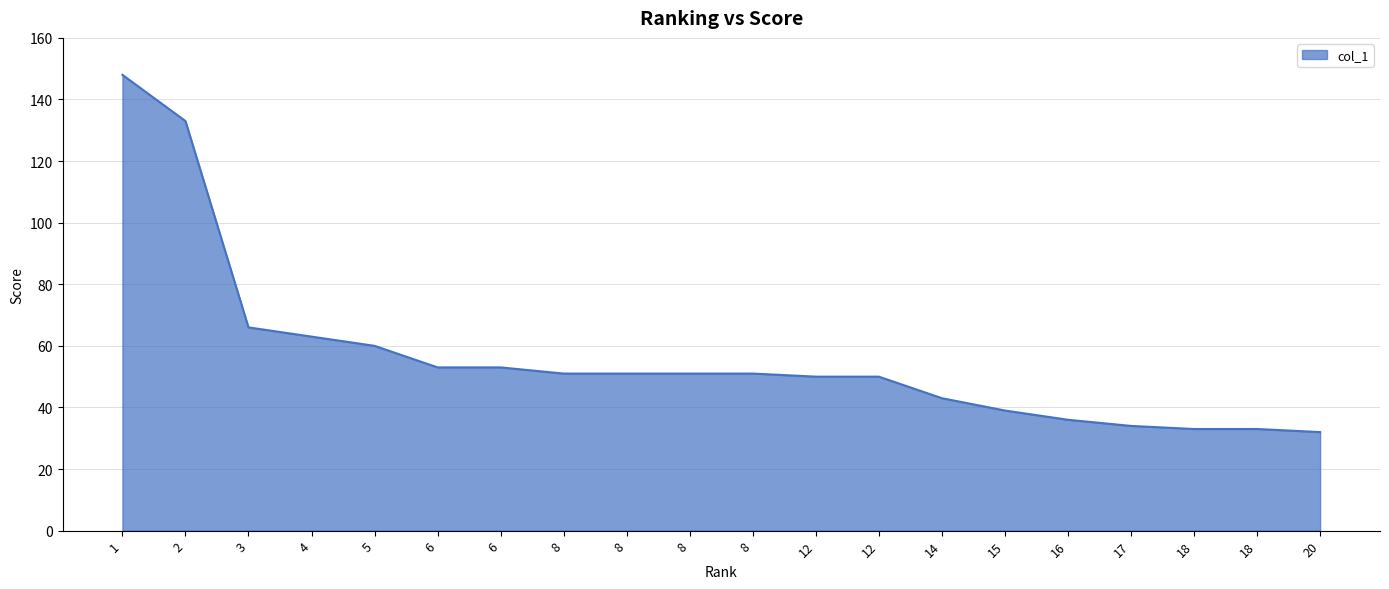

Does the chart have visible grid lines?

Yes